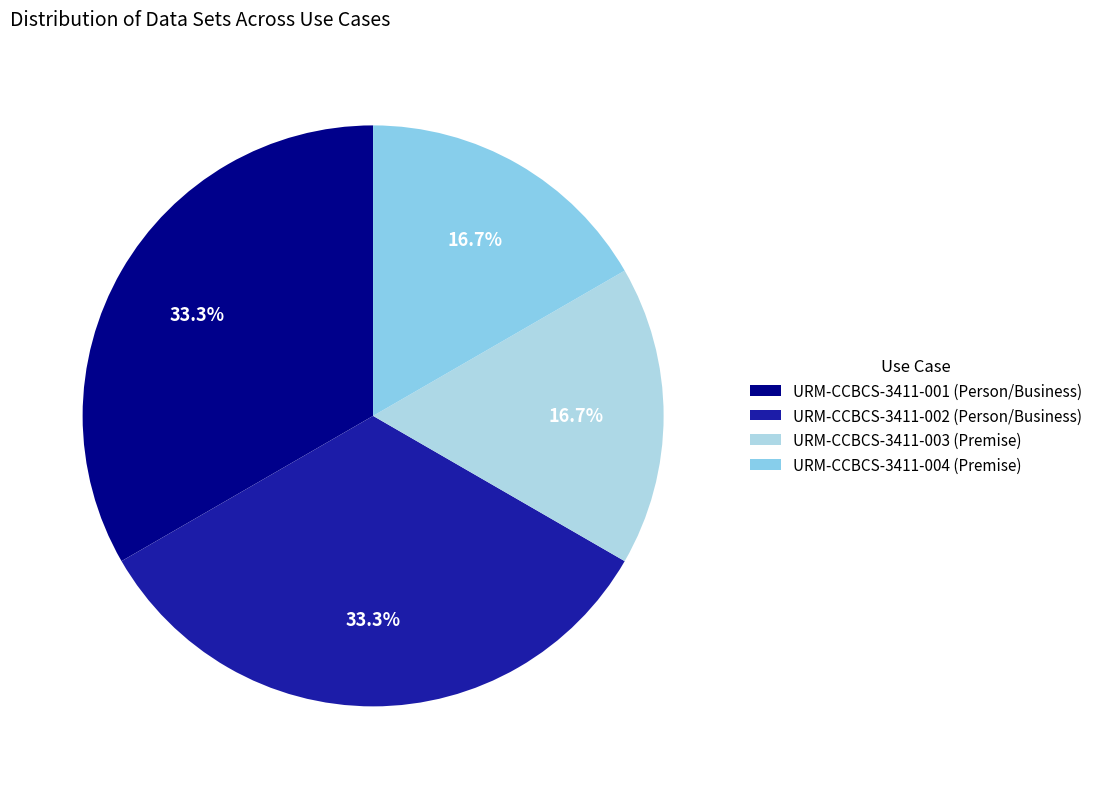

Is there any slice that represents more than half of the pie?

No